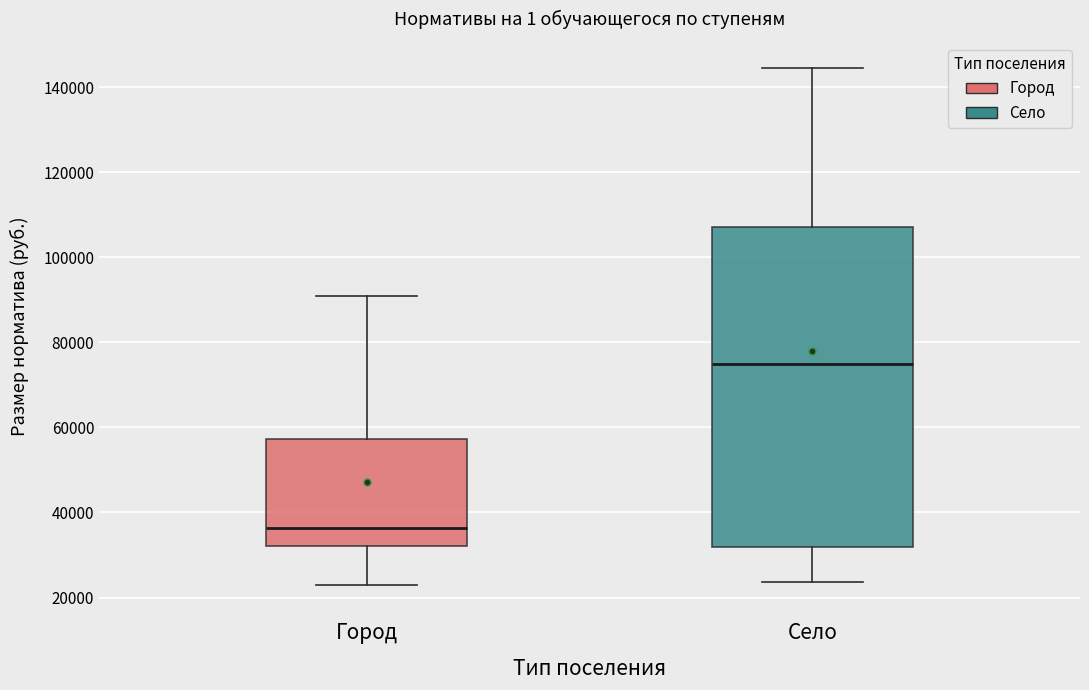

Reading left to right, transcribe this box plot: for each box, give where its median line is, the range the box spans, and where its two whiskers end, as read against the y-axis. The values are not printed on the chart, so give them approximately, as read against the axis.

Город: median 36000, box 32000 to 58000, whiskers 22000 to 90000
Село: median 74000, box 32000 to 108000, whiskers 24000 to 144000